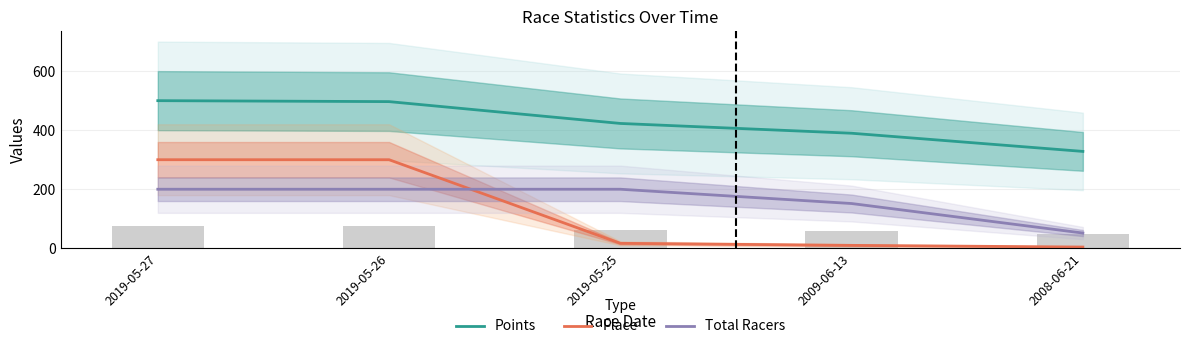

Is the value of Points at 2009-06-13 greater than the value of Place at 2019-05-25?

Yes